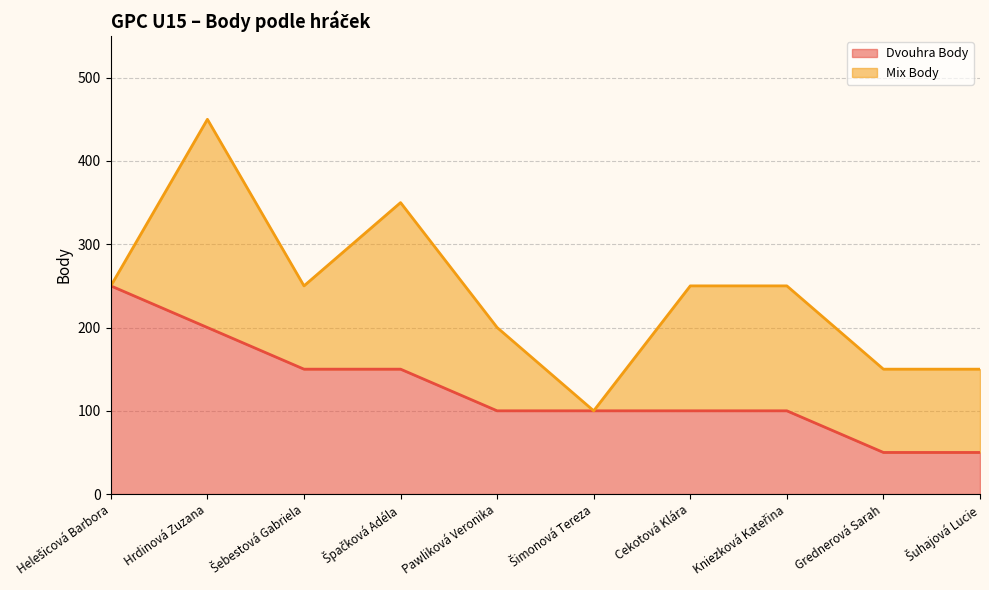

What is the average value?

125